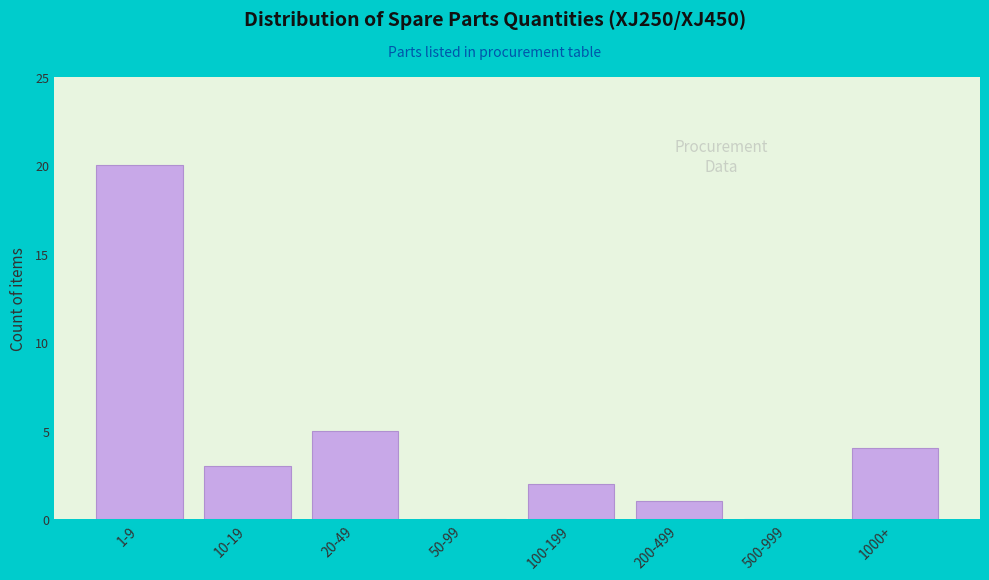

Reading left to right, list all the values displayed in this chart.

1-9=20	10-19=3	20-49=5	50-99=0	100-199=2	200-499=1	500-999=0	1000+=4